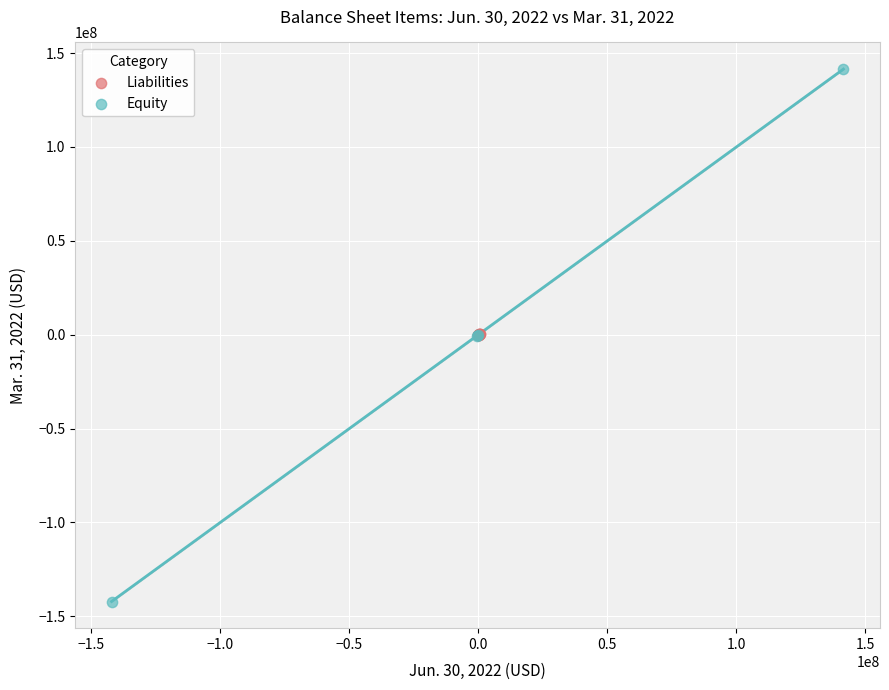

Which series has the largest Y range (max minus min)?

Equity